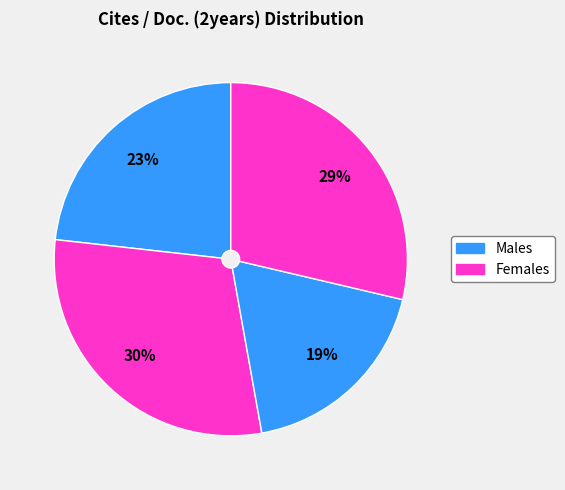

How many slices are in this pie chart?

4